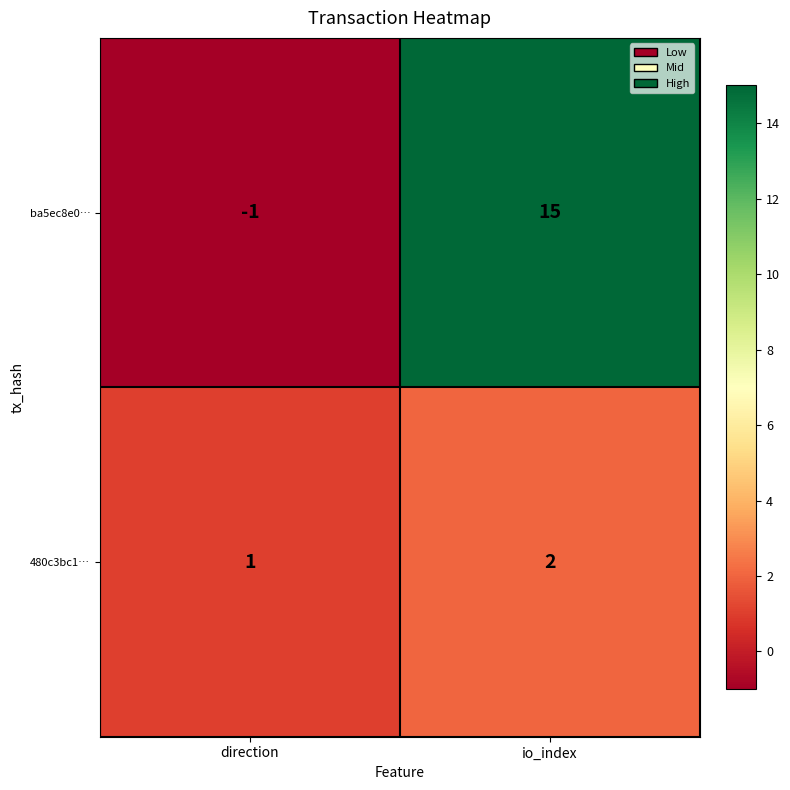

What is the sum of the 480c3bc1… values at io_index and direction?

3